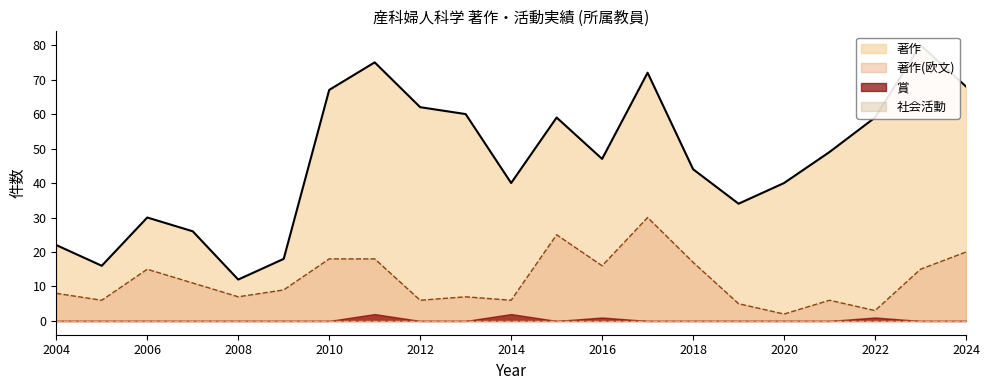

The 著作(欧文) series shows 38 at 2015. True or false?

False